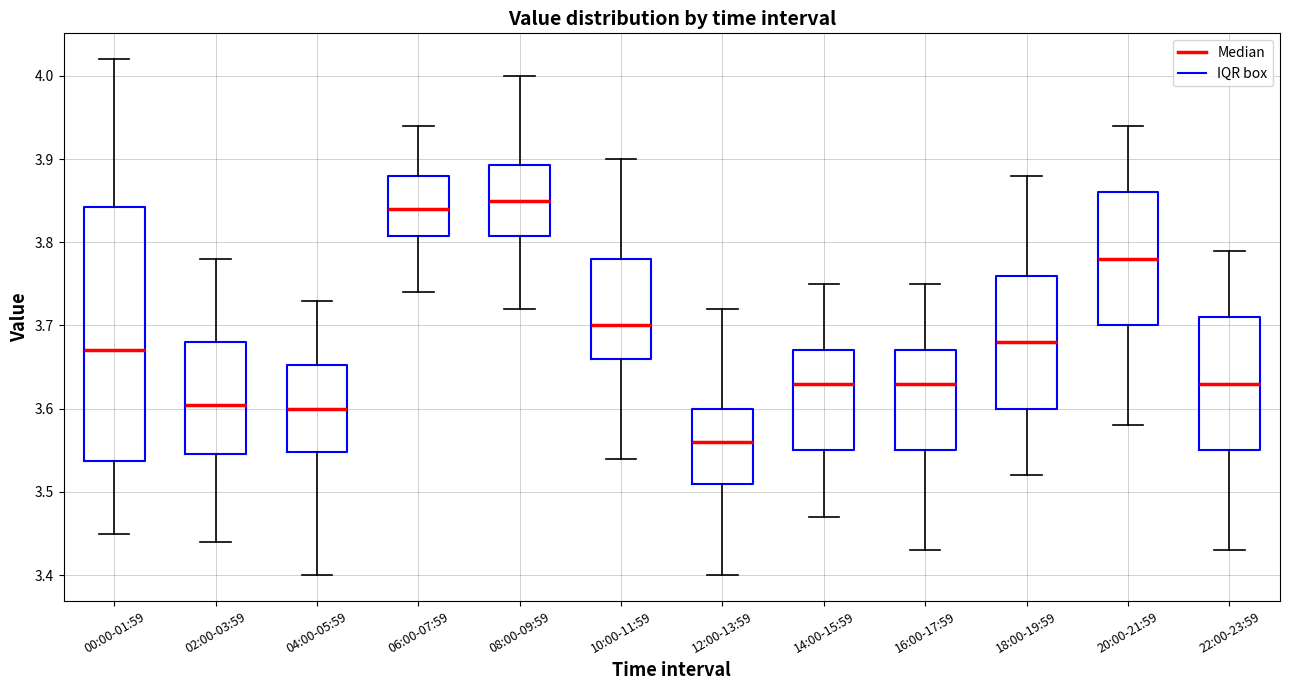

Where does the lower whisker of the box for 08:00-09:59 end on the y-axis? The values are not printed on the chart, so give them approximately, as read against the axis.

3.72